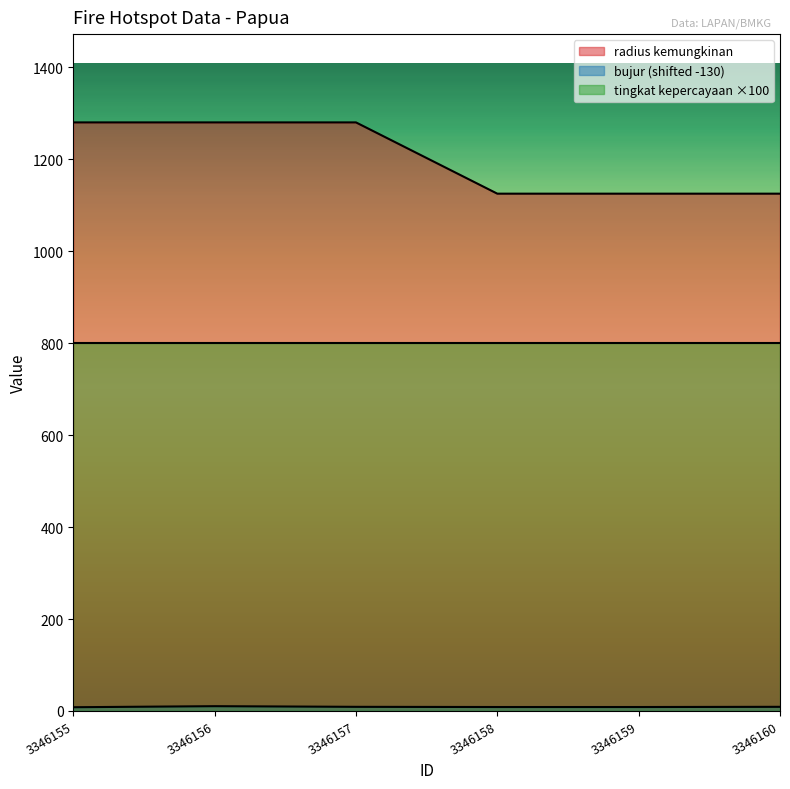

What is the total value across all series at 3346160?

1934.0